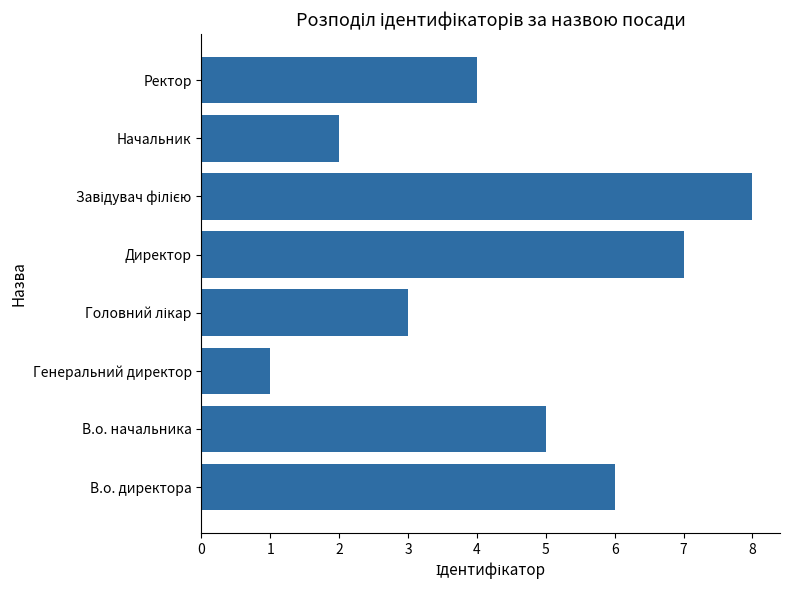

Which label corresponds to the smallest value in the chart?

Генеральний директор